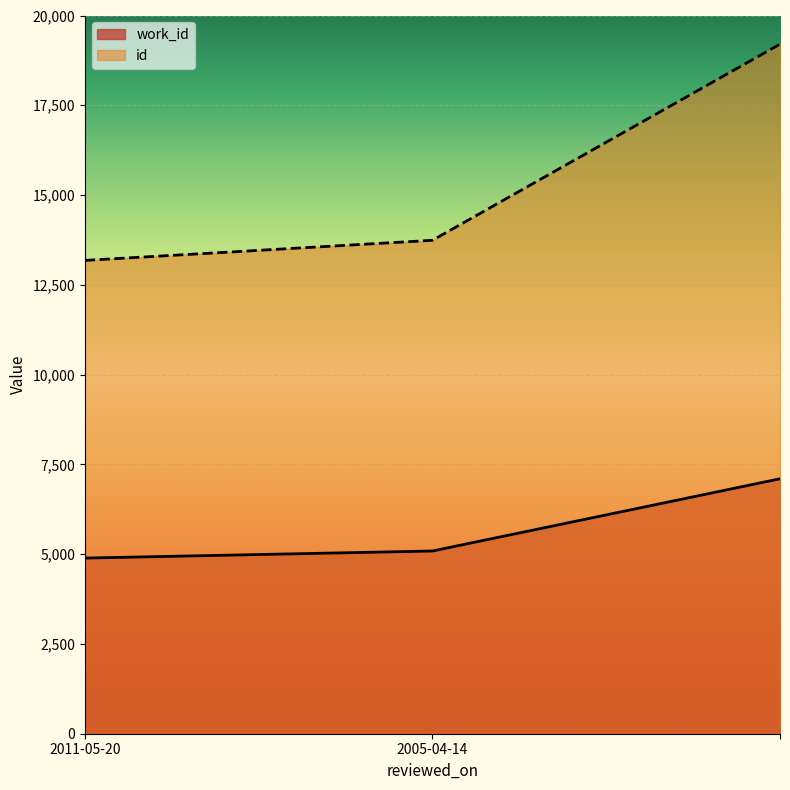

What position from the right is ?

1